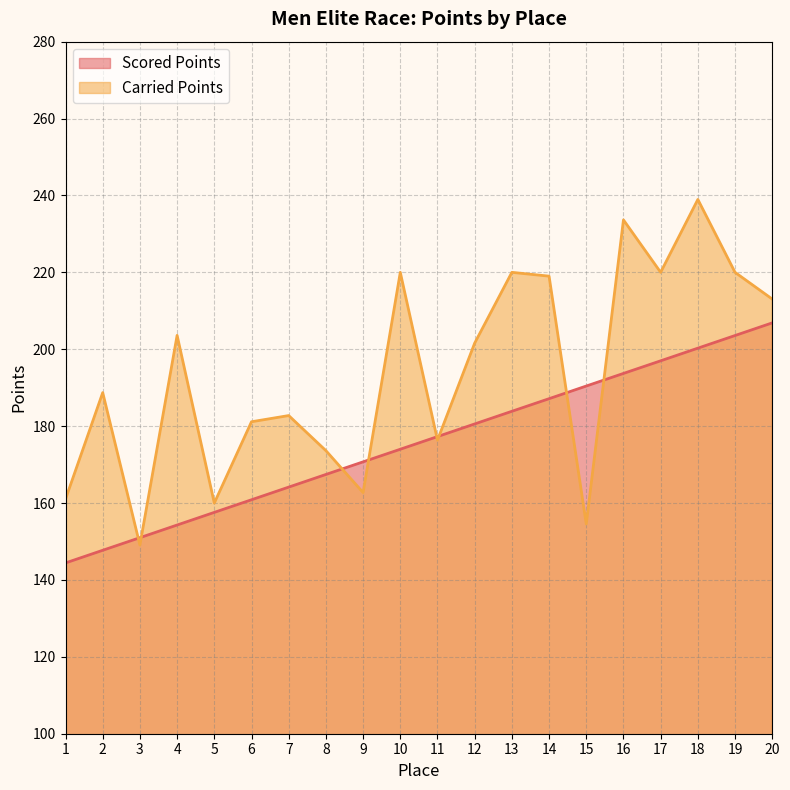

The Carried Points series shows 274.1 at 5. True or false?

False